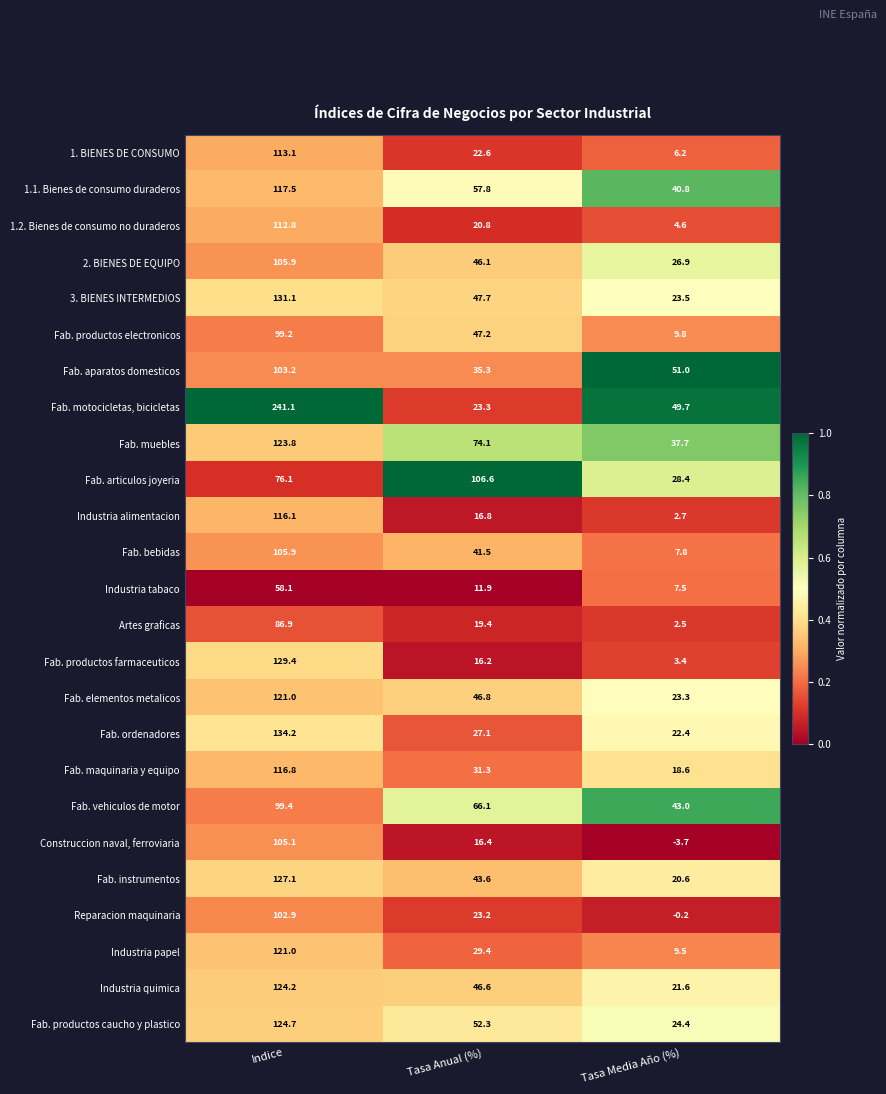

What is the difference between the maximum and minimum values in the Fab. articulos joyeria series?

78.2